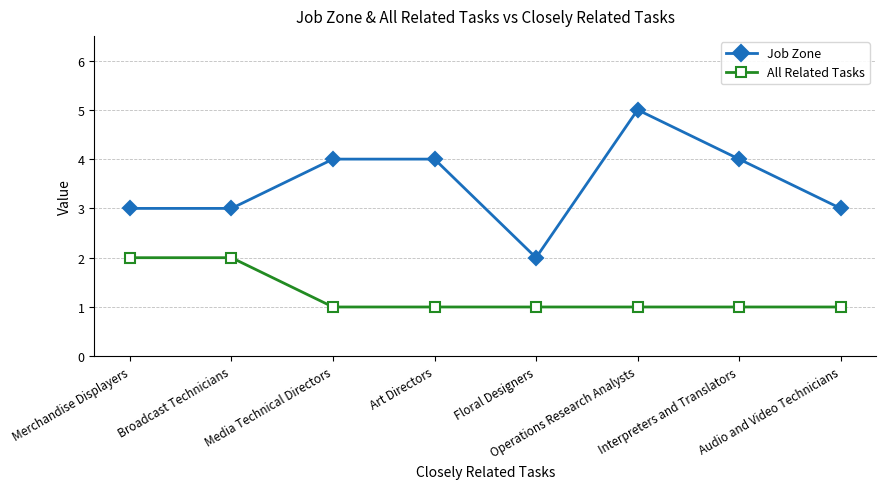

What is the greatest value displayed?

5